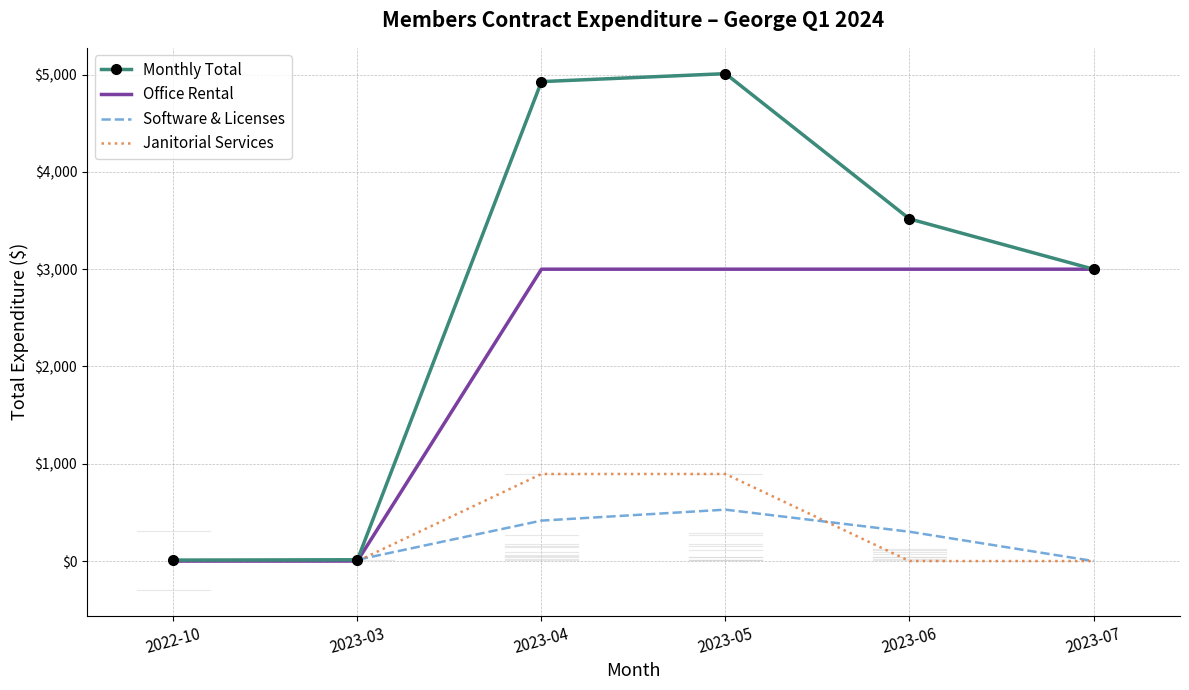

How many Janitorial Services values are between 0 and 895?

6